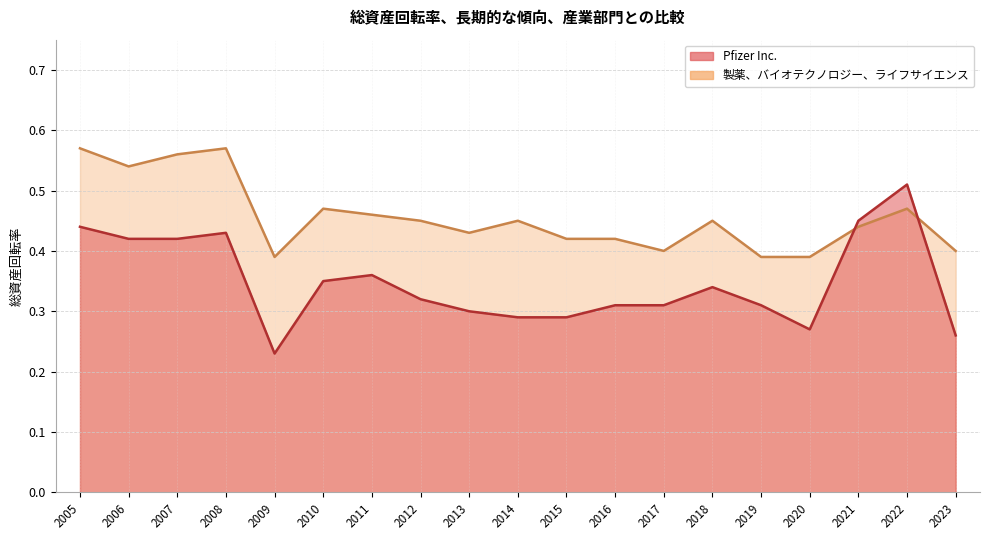

What is the difference between the highest and lowest values at 2012?

0.1